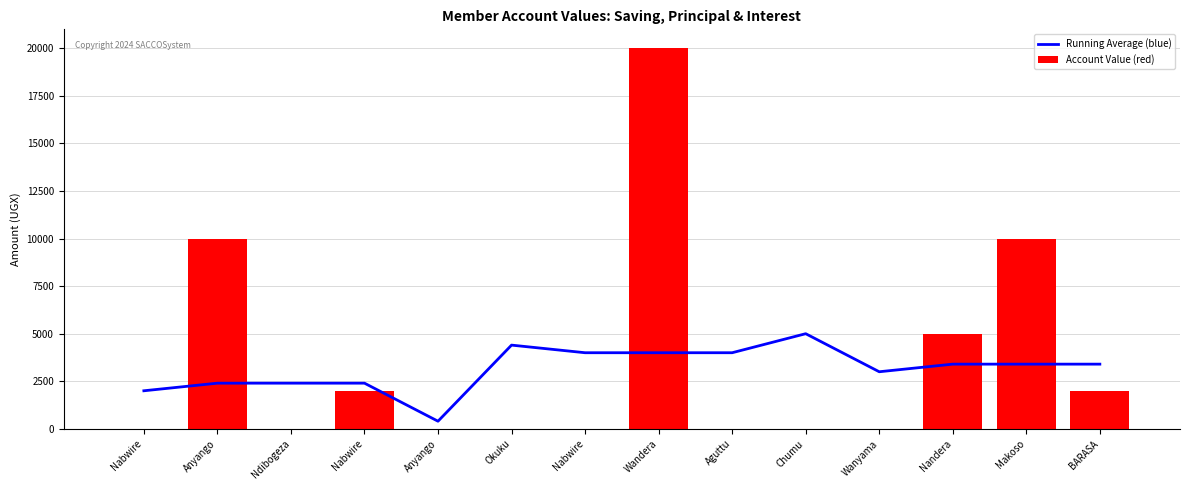

Is it true that Account Value (red) equals 0 at Wanyama?

True